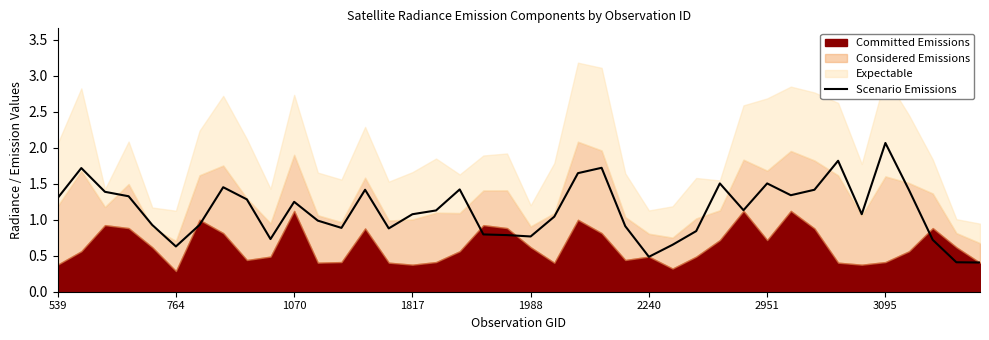

Does the chart display data point markers on the line(s)?

No